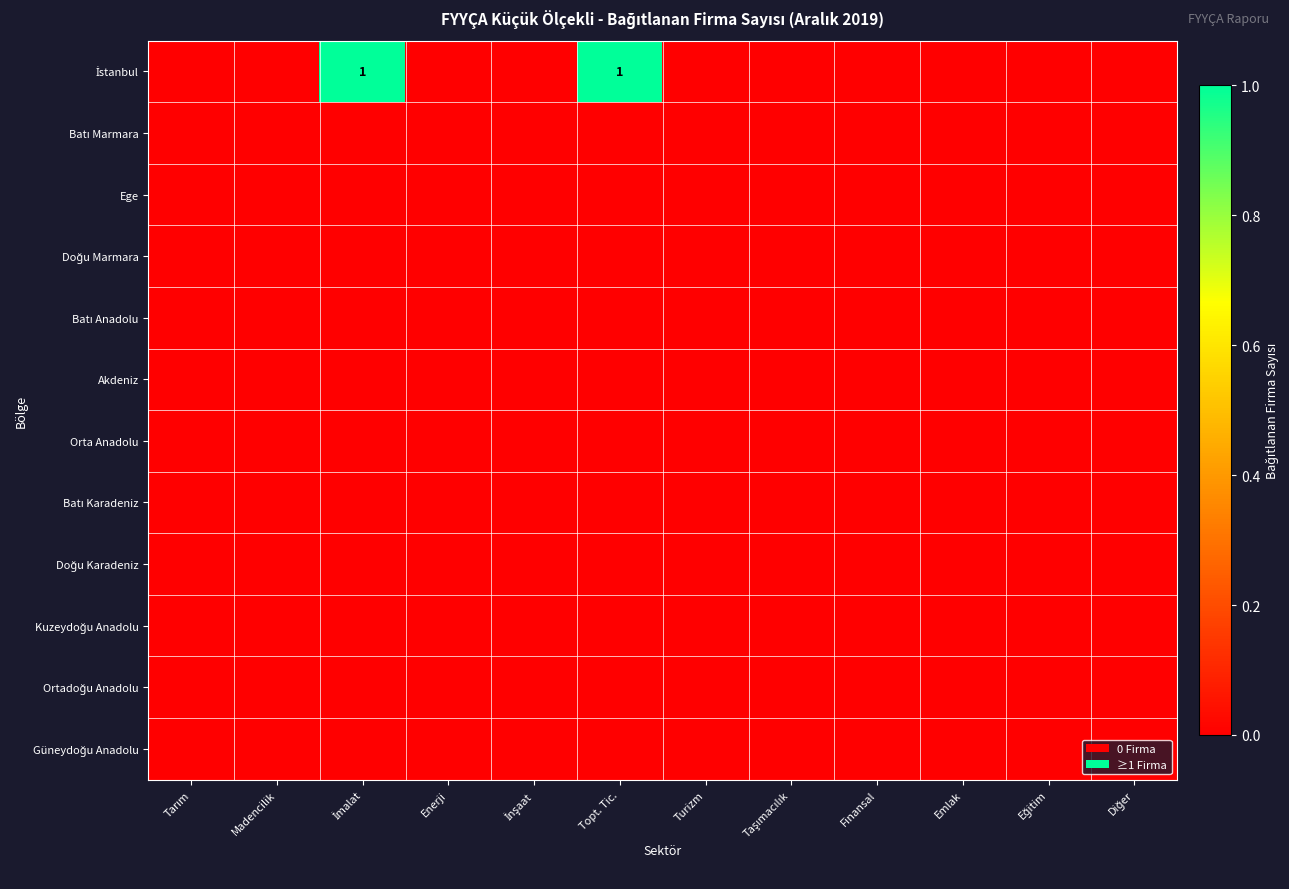

At which category does the chart reach its peak across all series?

İmalat